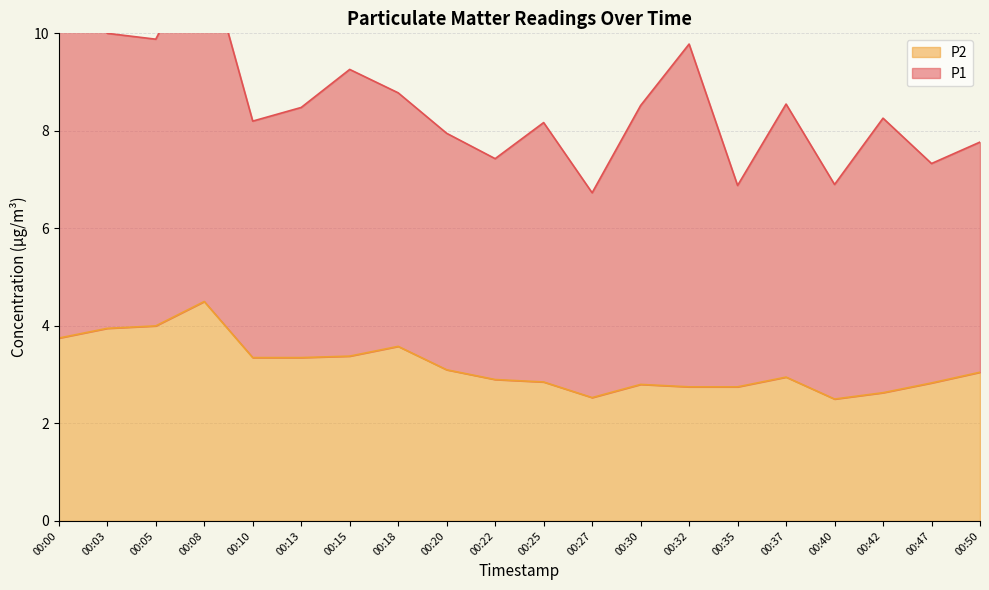

What is the approximate value at 00:20?

3.1